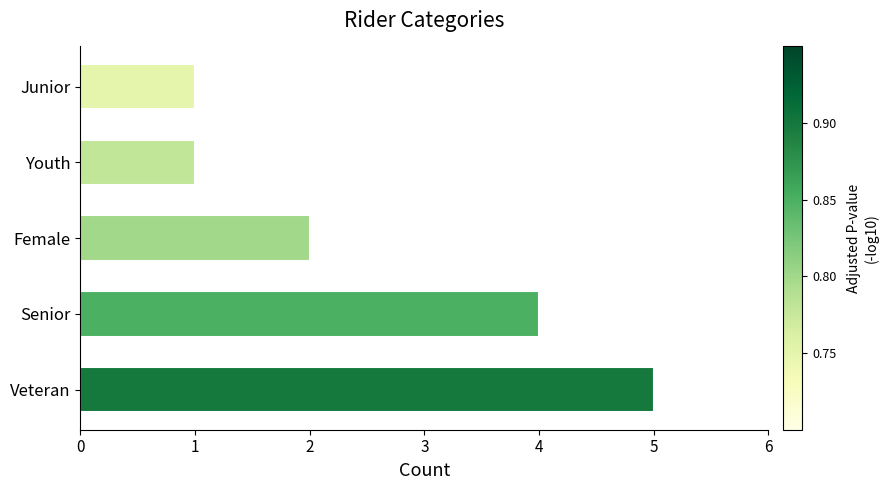

What is the approximate value at Veteran?

5